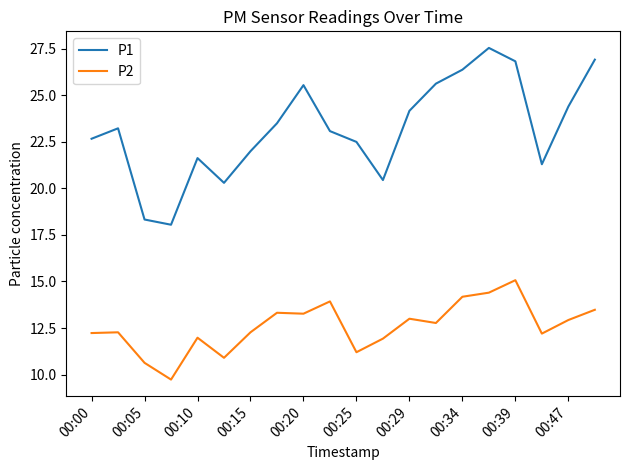

What are all the series names shown in the legend?

P1, P2